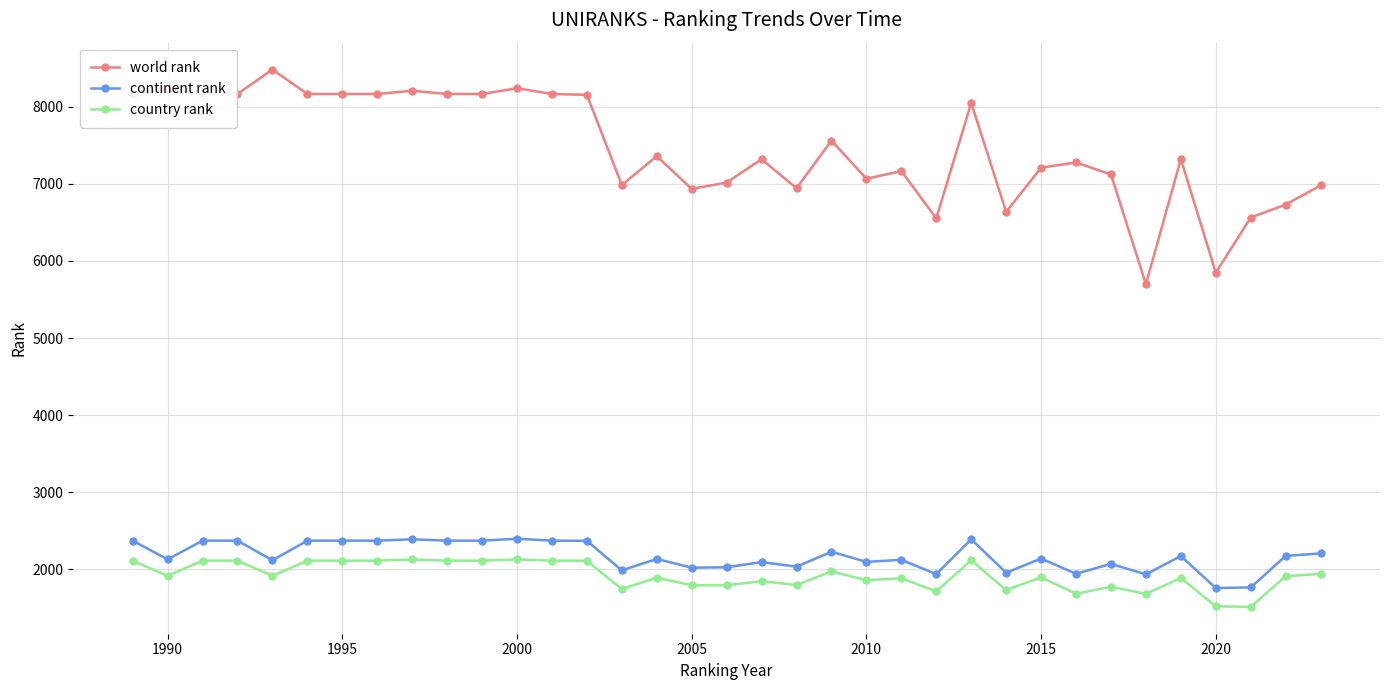

Does the chart display data point markers on the line(s)?

Yes